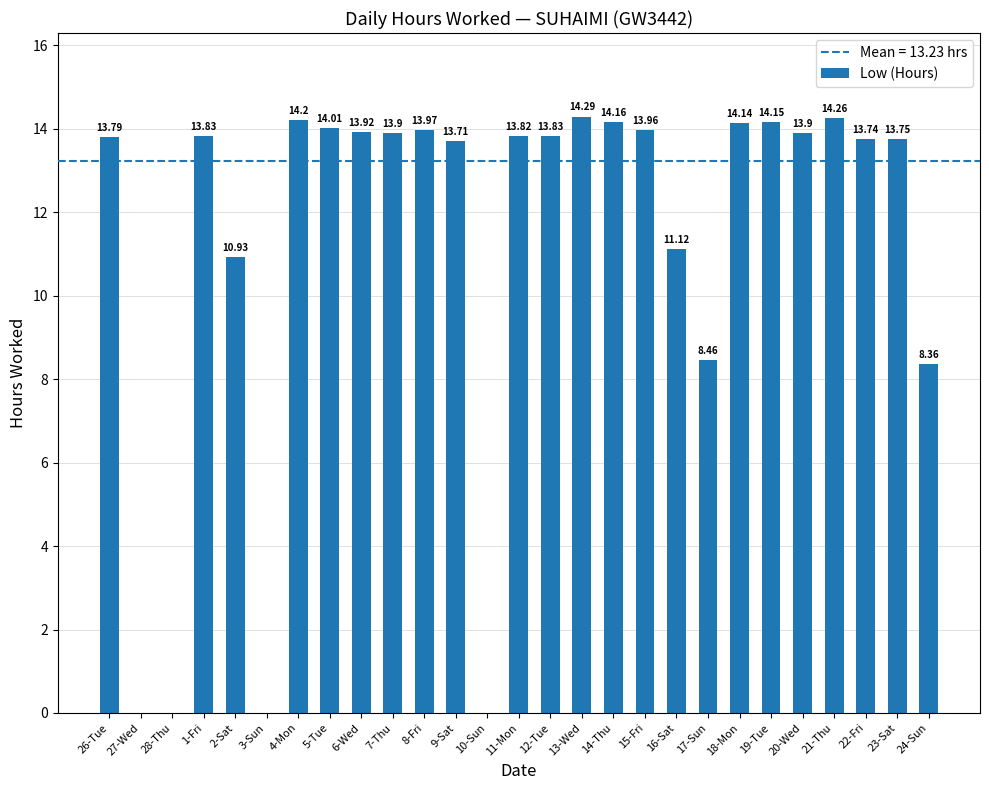

Approximately how many times larger is the value at 14-Thu compared to 11-Mon?

1.0